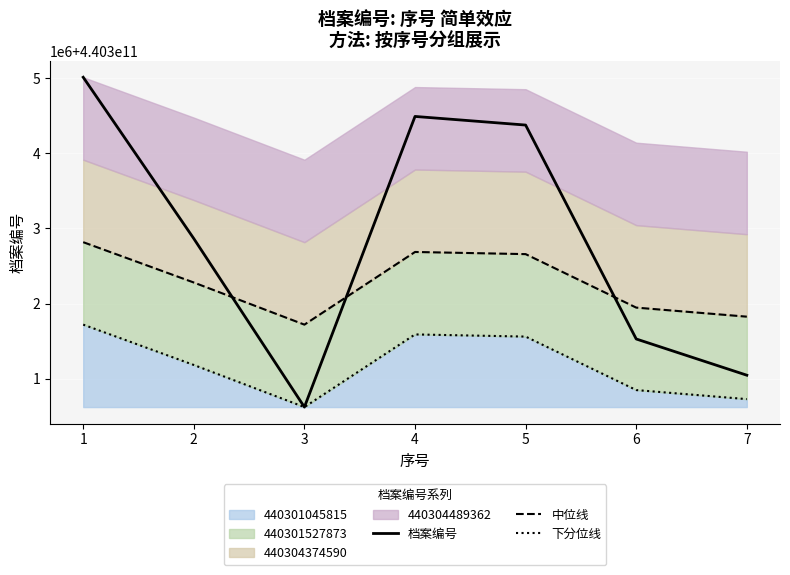

What is the difference between the highest and lowest values at 3?

1097285.2